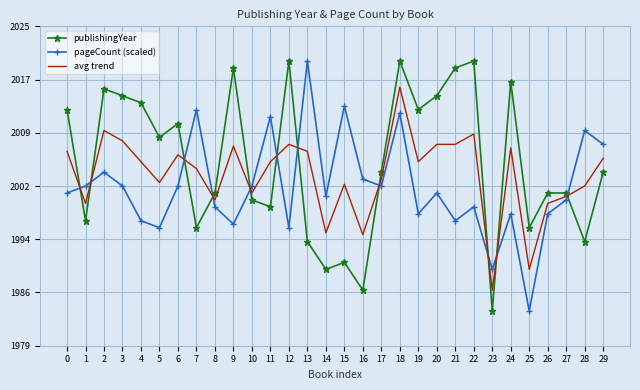

True or false: avg trend has more than 0 interior local peaks.

True